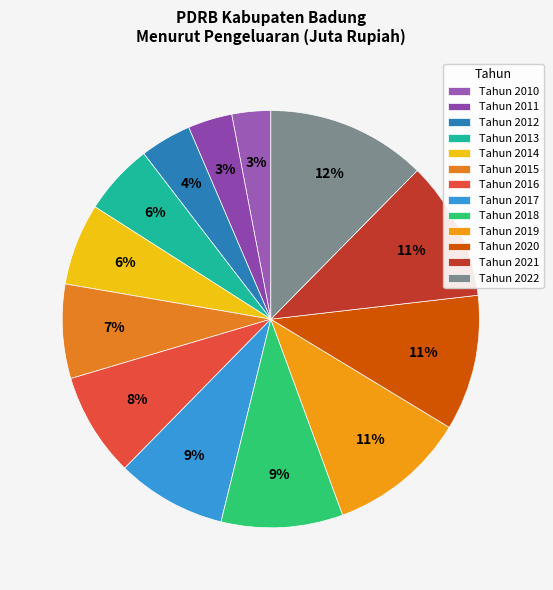

Count the number of slices in the pie.

13